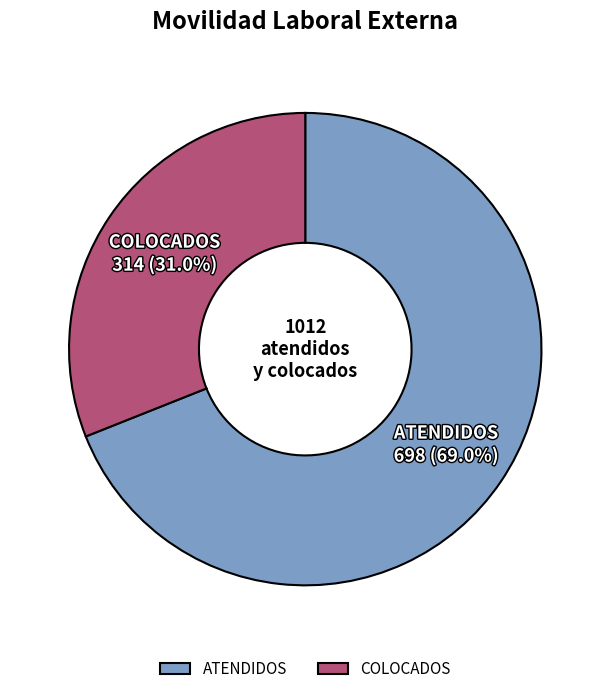

To the nearest percent, what is the combined percentage of ATENDIDOS and COLOCADOS?

100%